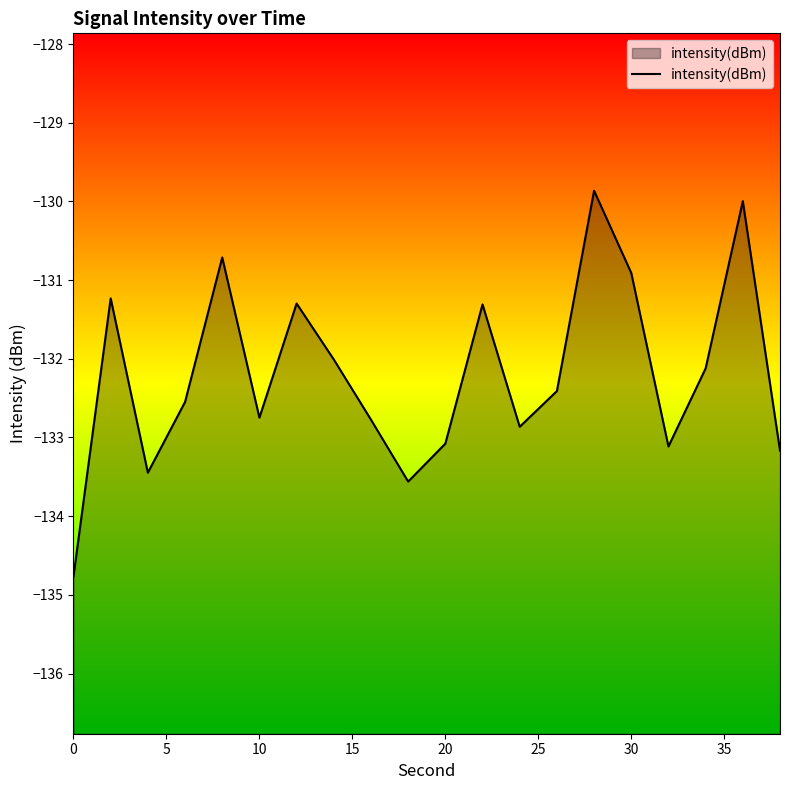

The chart shows a value of -29.3 at 10. True or false?

False